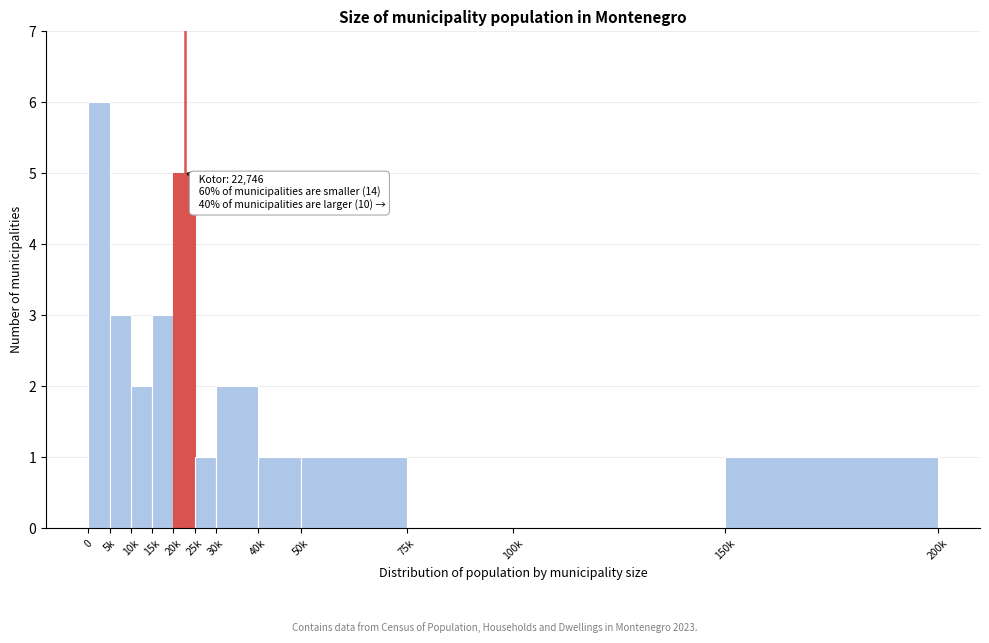

Reading left to right, what are all the values shown in this chart?

0=6	5k=3	10k=2	15k=3	20k=5	25k=1	30k=2	40k=1	50k=1	75k=0	100k=0	150k=1